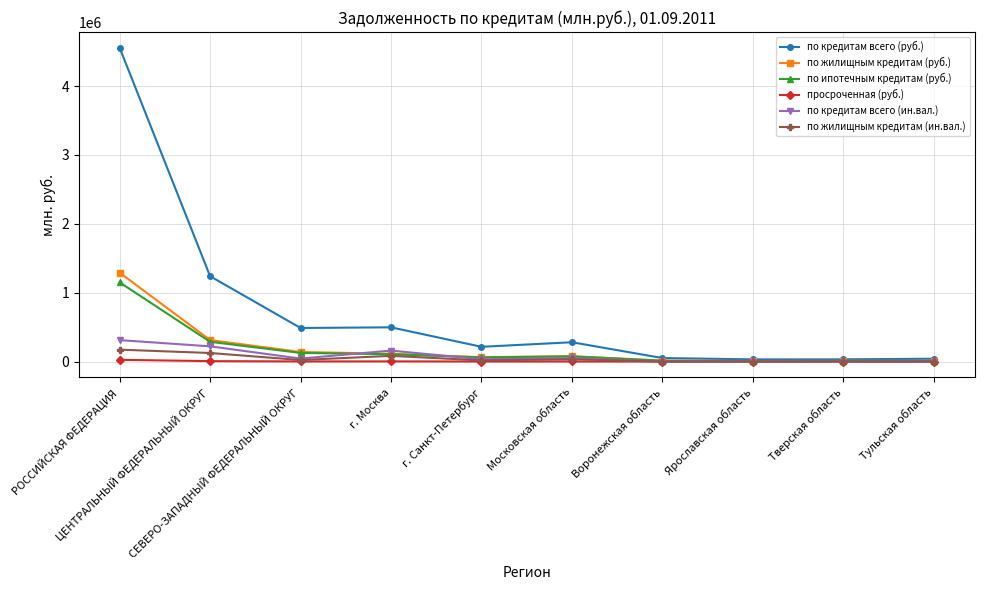

What is the highest value of the по кредитам всего (руб.) series?

4555747